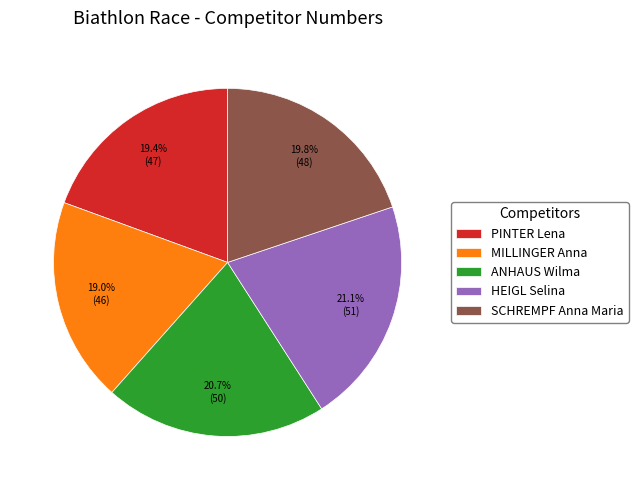

Does any single category account for the majority?

No